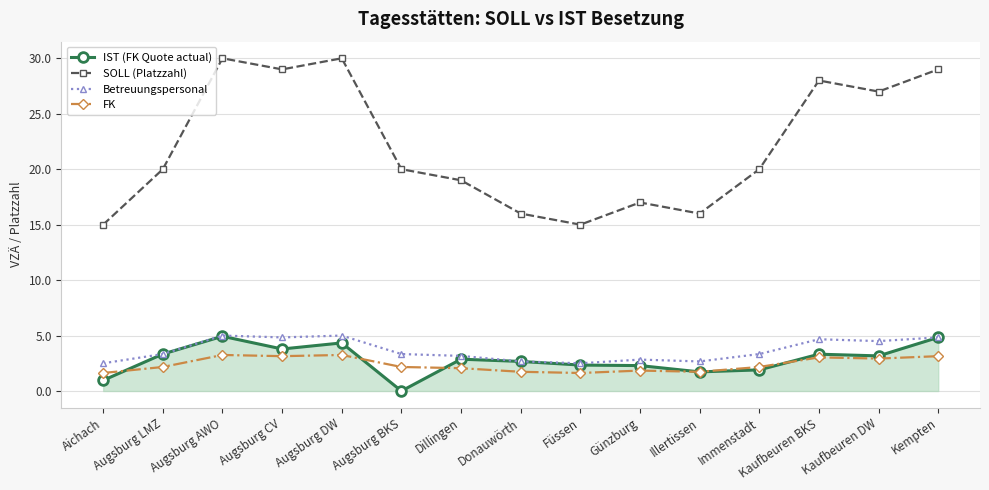

Count the number of data series in this chart.

4